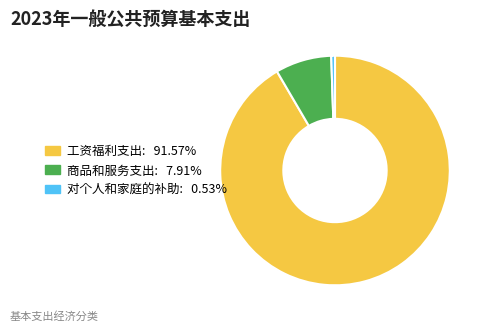

Is the sum of 对个人和家庭的补助 and 商品和服务支出 greater than half?

No